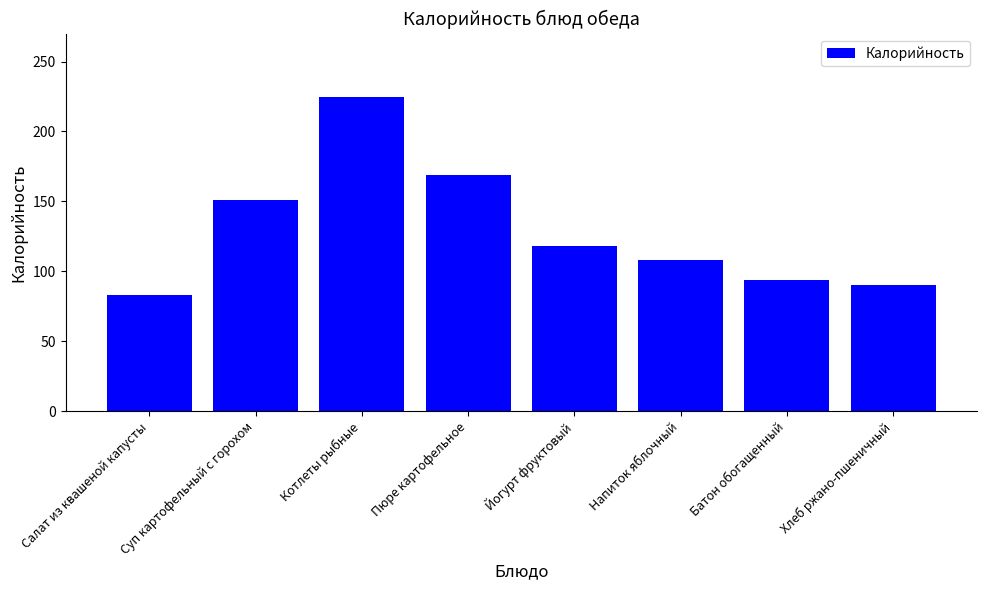

What is the average value?

130